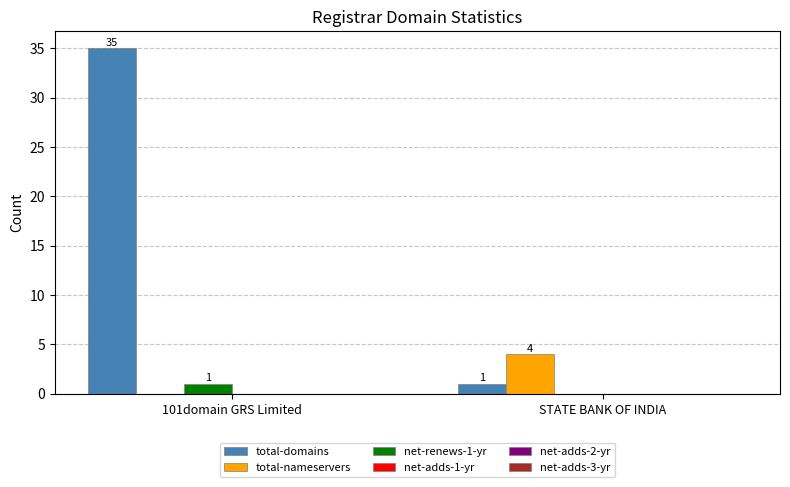

Between 101domain GRS Limited and STATE BANK OF INDIA, which series saw the biggest shift?

total-domains